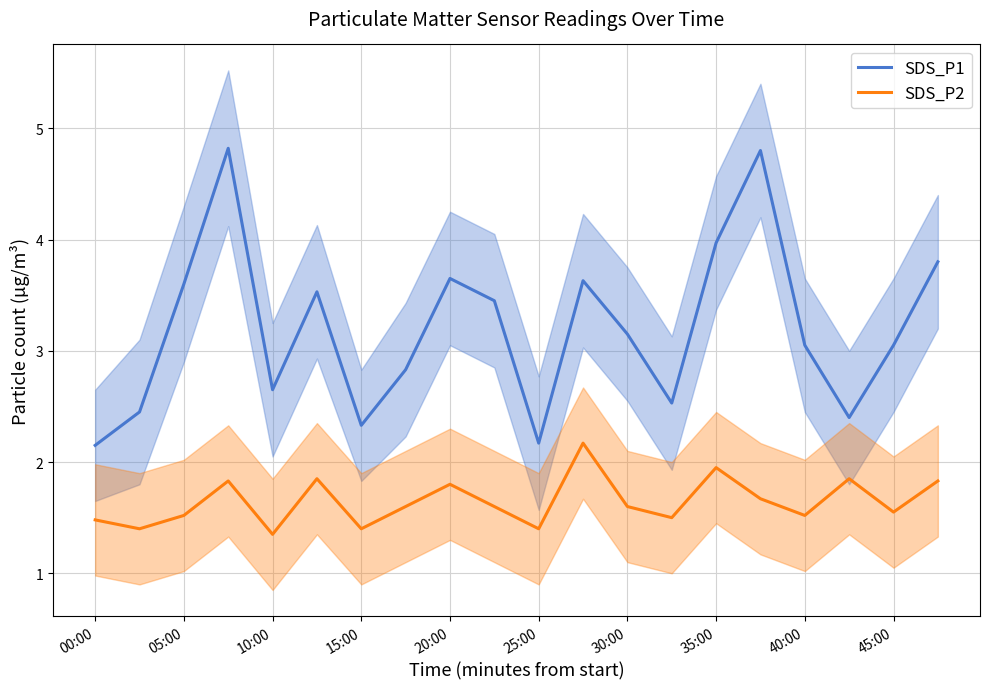

True or false: SDS_P1 has a value of 1.1 at 00:00.

False